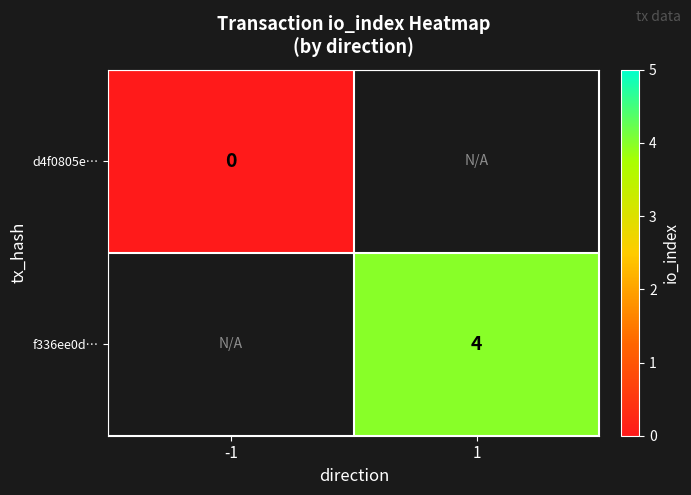

Which category has the lowest value across all series?

-1